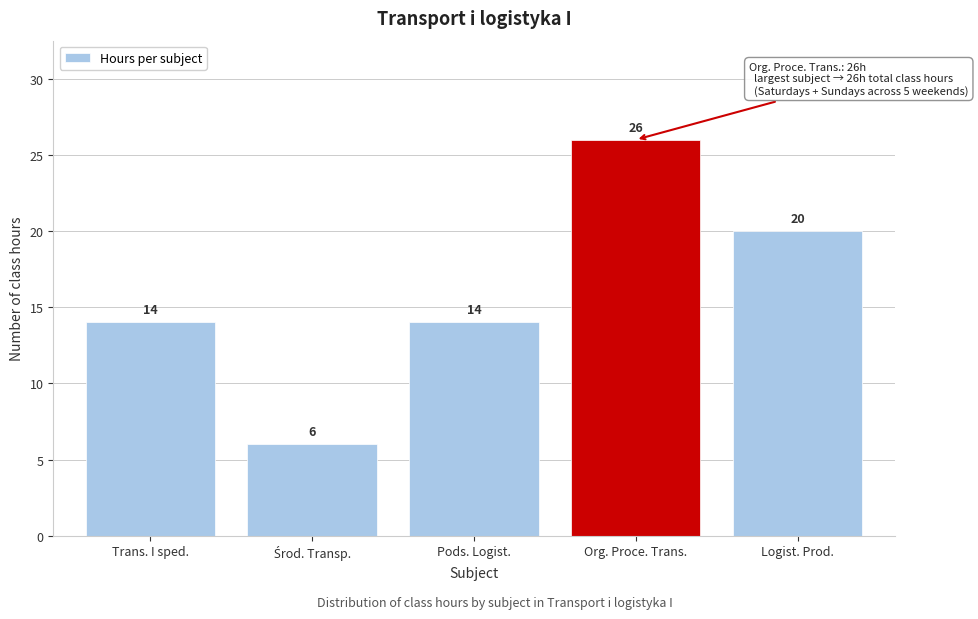

Reading left to right, transcribe all the data shown in this chart.

14	6	14	26	20